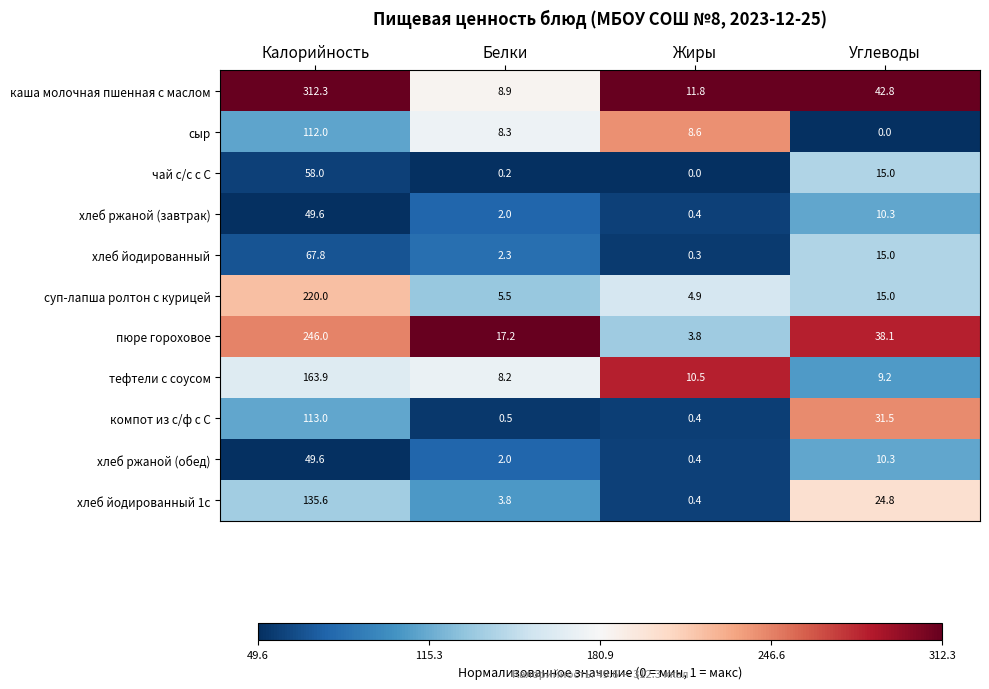

Is it true that сыр equals 112.0 at Калорийность?

True